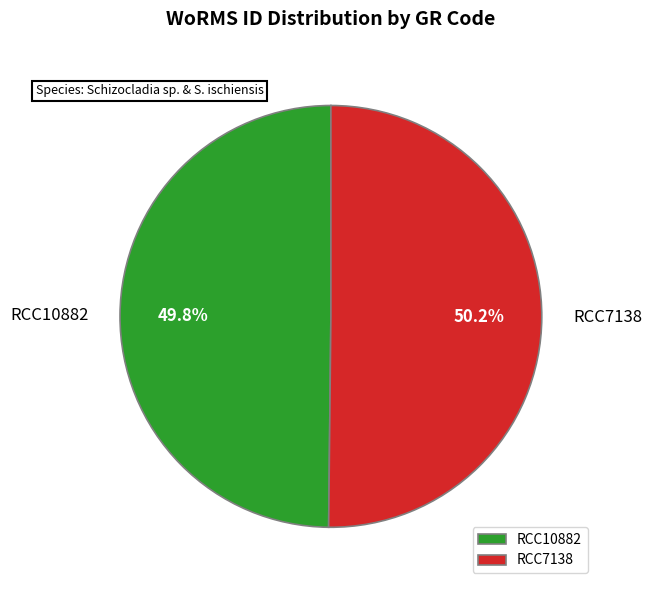

Is it true that RCC10882 is 62% of the pie?

False